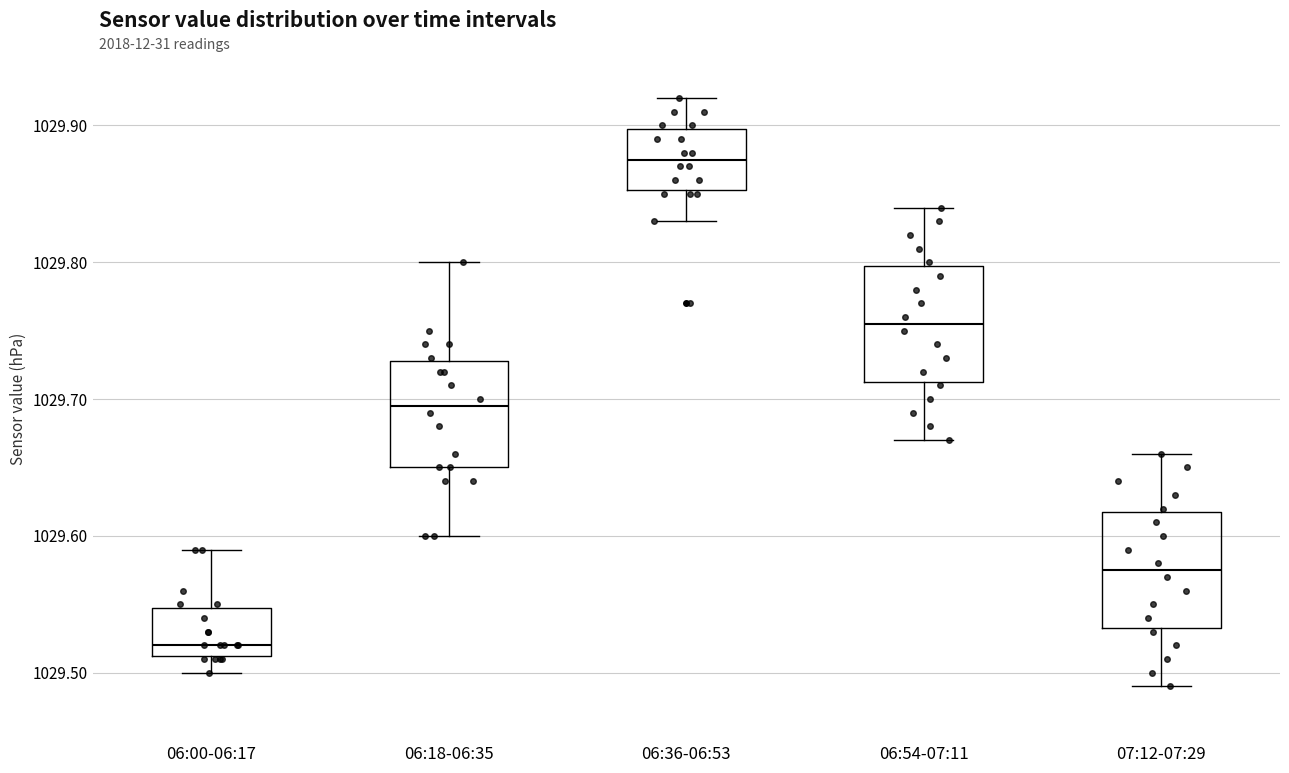

Reading left to right, read every box against the y-axis: the position of its median line, the range the box covers, and the ends of its whiskers. The values are not printed on the chart, so give them approximately, as read against the axis.

06:00-06:17: median 1029.52, box 1029.51 to 1029.55, whiskers 1029.50 to 1029.59
06:18-06:35: median 1029.70, box 1029.65 to 1029.73, whiskers 1029.60 to 1029.80
06:36-06:53: median 1029.88, box 1029.85 to 1029.90, whiskers 1029.83 to 1029.92
06:54-07:11: median 1029.76, box 1029.71 to 1029.80, whiskers 1029.67 to 1029.84
07:12-07:29: median 1029.58, box 1029.53 to 1029.62, whiskers 1029.49 to 1029.66